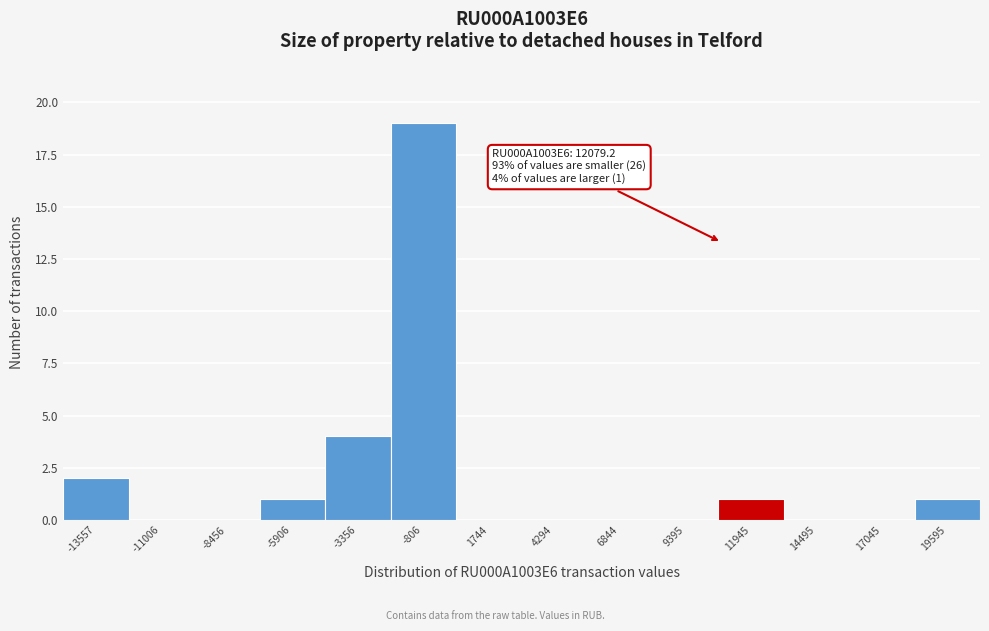

Reading left to right, transcribe all the data shown in this chart.

-13557=2	-11006=0	-8456=0	-5906=1	-3356=4	-806=19	1744=0	4294=0	6844=0	9395=0	11945=1	14495=0	17045=0	19595=1